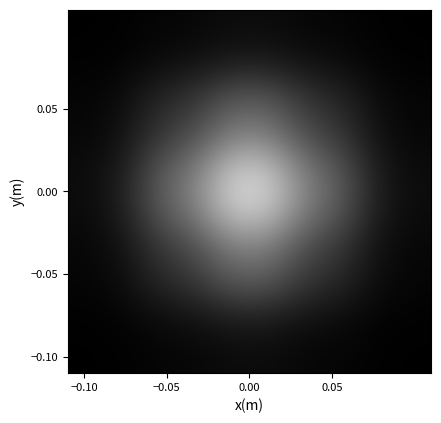

How many distinct data groups are displayed?

5